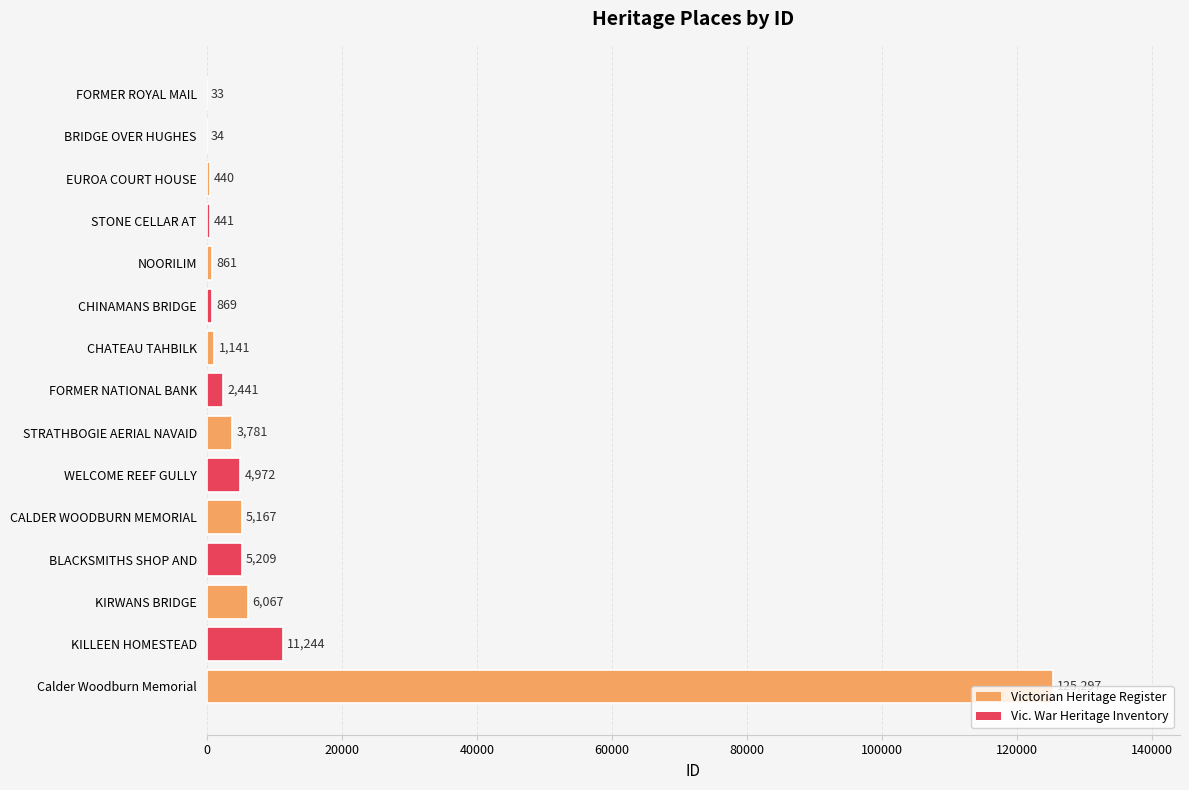

The chart shows a value of 10767 at KIRWANS BRIDGE. True or false?

False